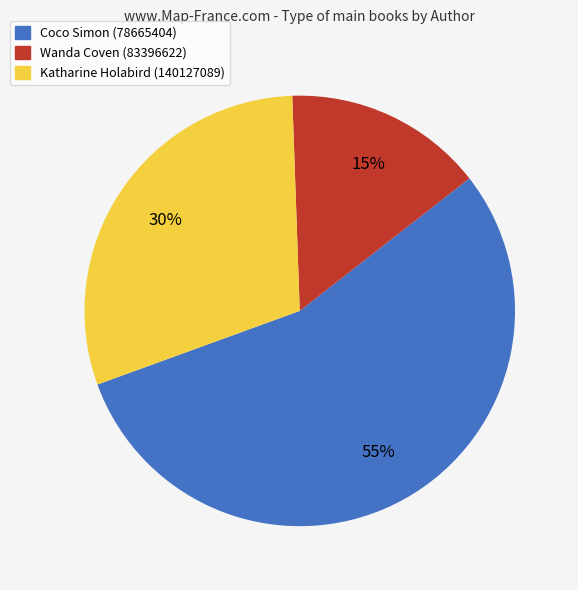

Is it true that Katharine Holabird (140127089) is 44% of the pie?

False